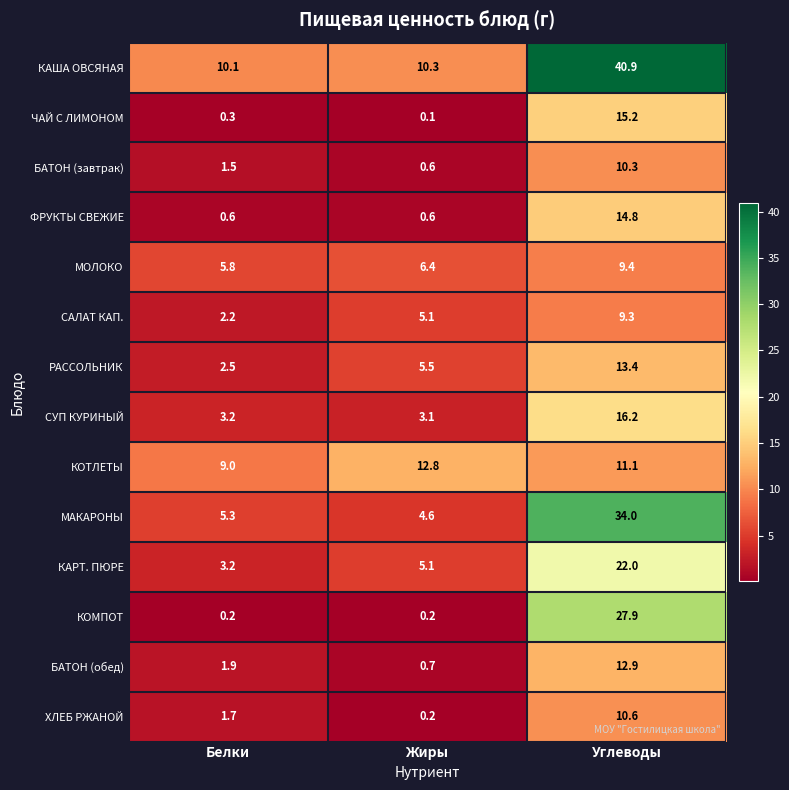

What is the sum of the МОЛОКО values at Жиры and Белки?

12.2